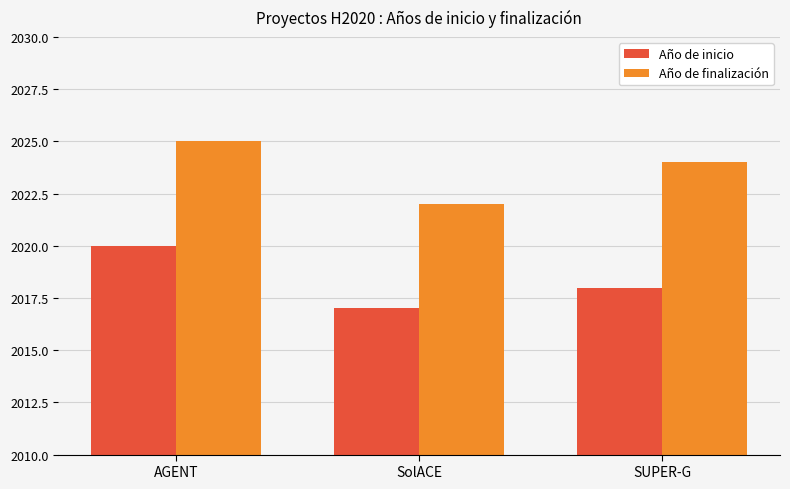

What is the difference between the Año de finalización values at SUPER-G and SolACE?

2